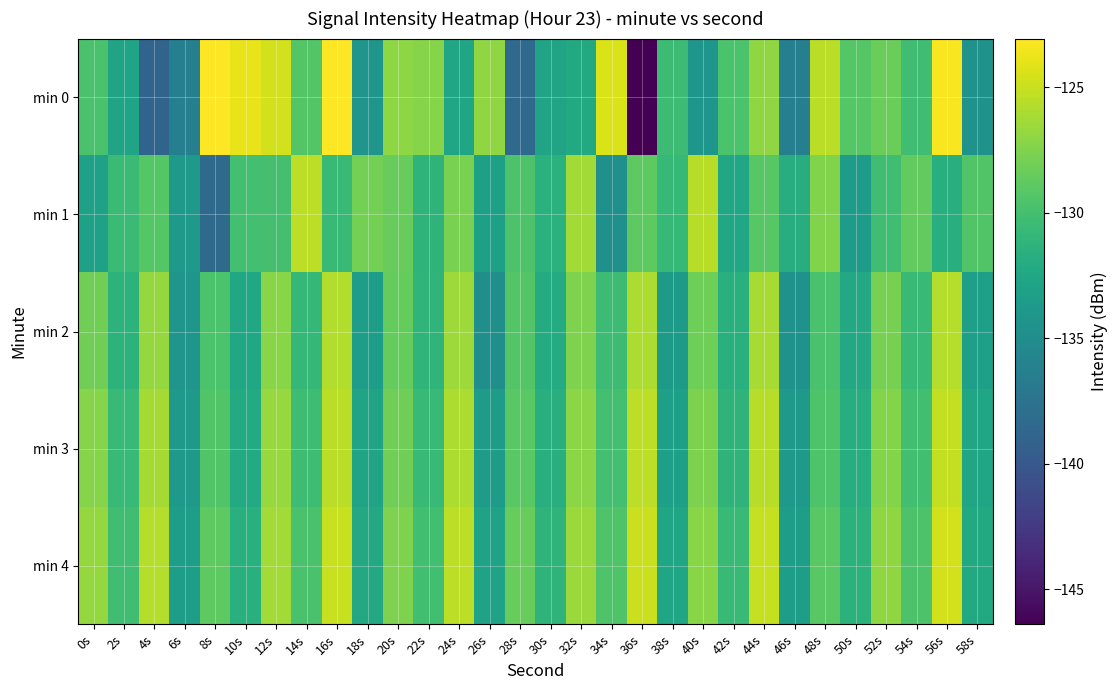

Reading left to right, transcribe all the data shown in this chart.

min 0: 0s=-129.8	2s=-132.8	4s=-138.9	6s=-136.3	8s=-123.1	10s=-123.9	12s=-124.7	14s=-129.3	16s=-123.1	18s=-134.2	20s=-127.0	22s=-127.3	24s=-132.6	26s=-126.9	28s=-138.4	30s=-132.8	32s=-132.2	34s=-124.4	36s=-146.4	38s=-130.4	40s=-134.2	42s=-129.7	44s=-127.0	46s=-136.4	48s=-125.5	50s=-129.2	52s=-128.3	54s=-130.2	56s=-123.3	58s=-134.4
min 1: 0s=-133.0	2s=-130.5	4s=-129.2	6s=-133.9	8s=-138.3	10s=-130.0	12s=-129.9	14s=-125.4	16s=-130.7	18s=-127.9	20s=-128.5	22s=-131.2	24s=-127.8	26s=-133.1	28s=-129.6	30s=-131.5	32s=-126.3	34s=-134.7	36s=-128.9	38s=-130.8	40s=-125.6	42s=-132.4	44s=-129.1	46s=-131.9	48s=-127.5	50s=-133.6	52s=-130.2	54s=-128.7	56s=-131.8	58s=-129.4
min 2: 0s=-128.1	2s=-131.3	4s=-126.8	6s=-134.2	8s=-129.7	10s=-132.5	12s=-127.2	14s=-130.9	16s=-125.8	18s=-133.4	20s=-128.6	22s=-131.1	24s=-126.5	26s=-134.8	28s=-129.3	30s=-132.0	32s=-127.6	34s=-130.4	36s=-125.9	38s=-133.7	40s=-128.2	42s=-131.6	44s=-126.1	46s=-134.5	48s=-129.8	50s=-132.3	52s=-127.9	54s=-130.6	56s=-125.7	58s=-133.2
min 3: 0s=-127.3	2s=-130.7	4s=-126.2	6s=-133.9	8s=-129.4	10s=-132.1	12s=-126.7	14s=-130.3	16s=-125.5	18s=-132.8	20s=-128.1	22s=-130.6	24s=-125.9	26s=-133.5	28s=-129.0	30s=-131.7	32s=-127.1	34s=-130.0	36s=-125.4	38s=-133.2	40s=-127.7	42s=-131.2	44s=-125.6	46s=-133.9	48s=-129.5	50s=-131.9	52s=-127.4	54s=-130.1	56s=-125.2	58s=-132.7
min 4: 0s=-126.8	2s=-130.2	4s=-125.7	6s=-133.4	8s=-128.9	10s=-131.6	12s=-126.3	14s=-129.8	16s=-125.0	18s=-132.3	20s=-127.6	22s=-130.1	24s=-125.4	26s=-133.0	28s=-128.5	30s=-131.2	32s=-126.6	34s=-129.5	36s=-124.9	38s=-132.7	40s=-127.2	42s=-130.7	44s=-125.1	46s=-133.4	48s=-129.0	50s=-131.4	52s=-126.9	54s=-129.6	56s=-124.7	58s=-132.2